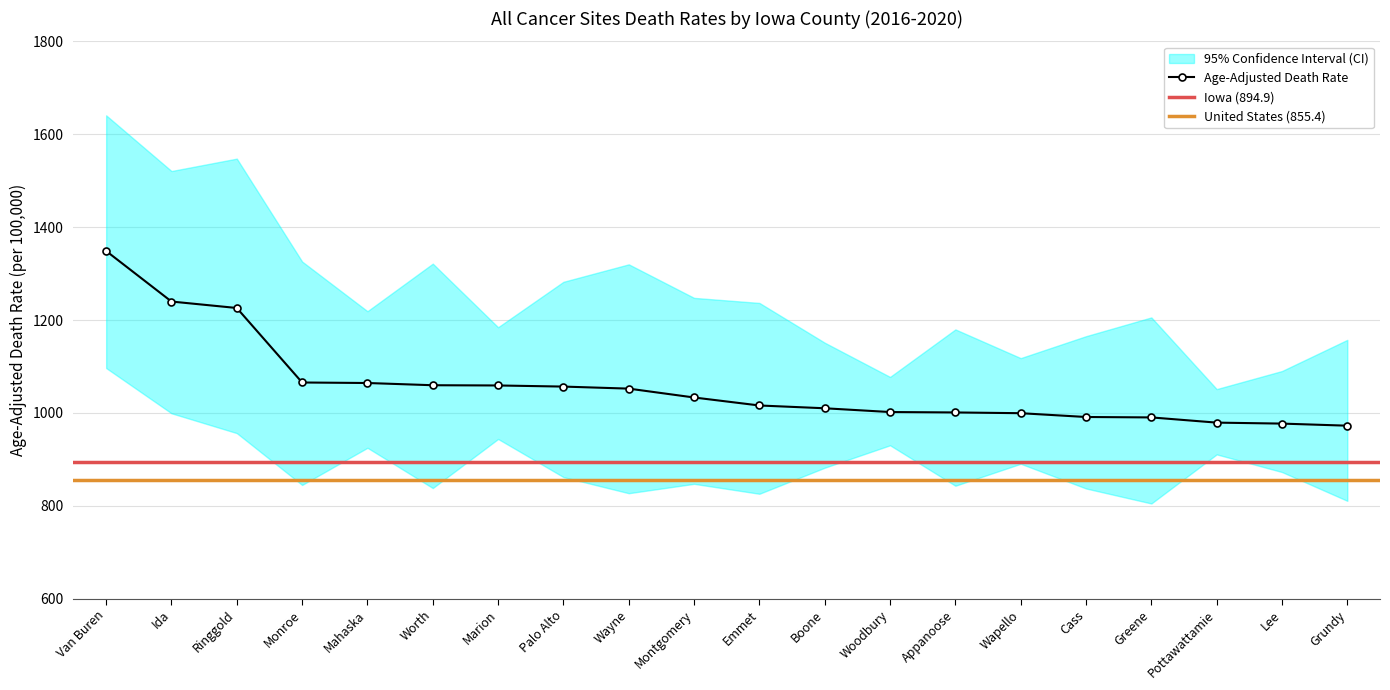

Where does the Upper CI series first go above 1219?

Van Buren